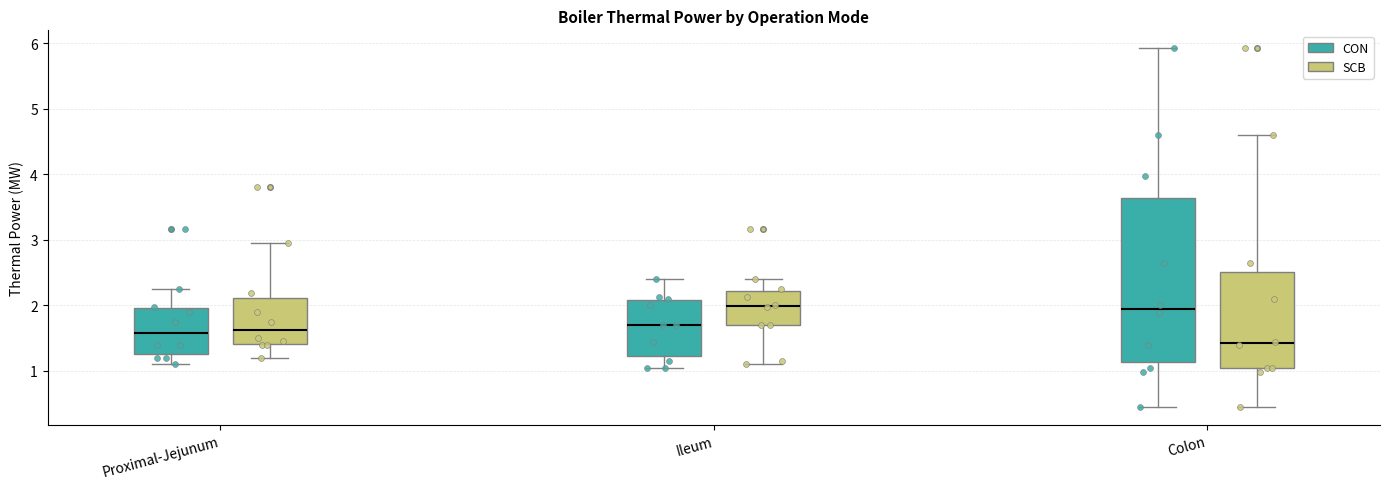

Where is the lower edge of the box for Colon (CON) on the y-axis? The values are not printed on the chart, so give them approximately, as read against the axis.

1.1